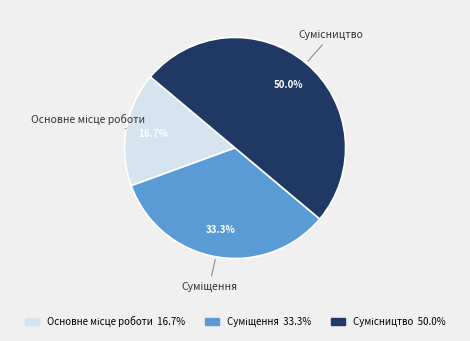

What is the change in value from Основне місце роботи to Сумісництво?

+2